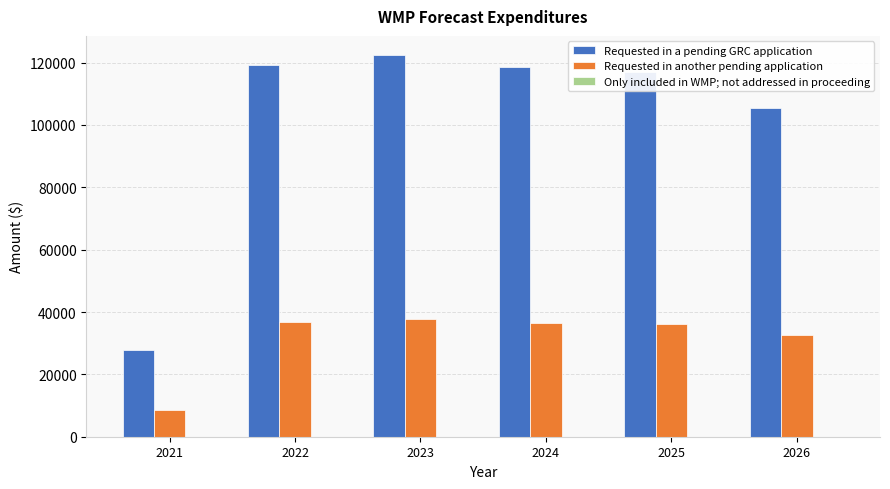

At how many categories does at least one series exceed 12559?

6